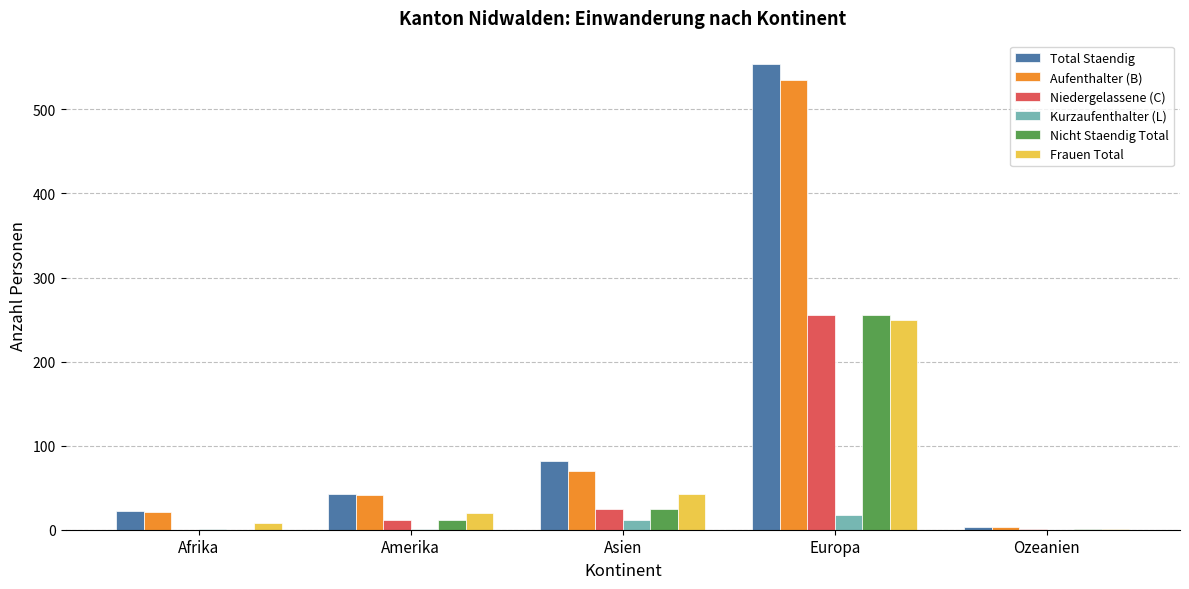

Is it true that Nicht Staendig Total equals 97 at Afrika?

False